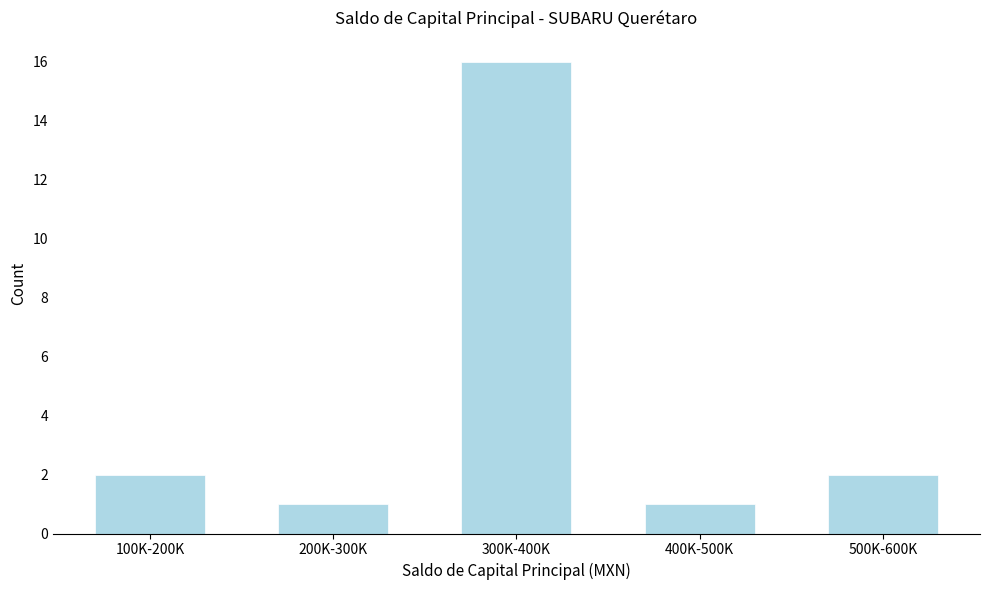

Reading right to left, transcribe all the data shown in this chart.

500K-600K=2	400K-500K=1	300K-400K=16	200K-300K=1	100K-200K=2